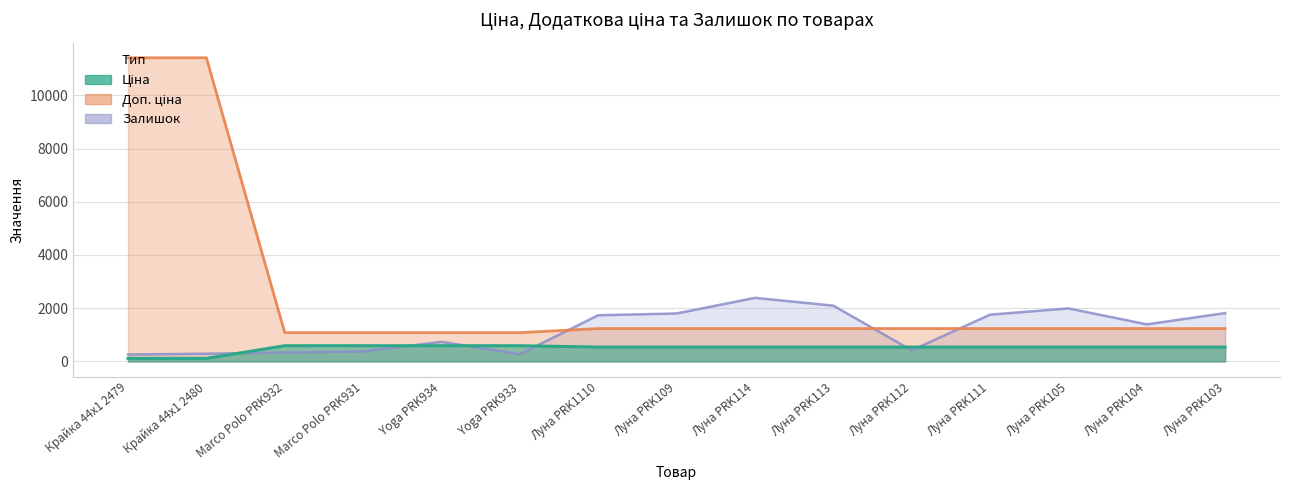

How many intersections are there between Залишок and Ціна?

6